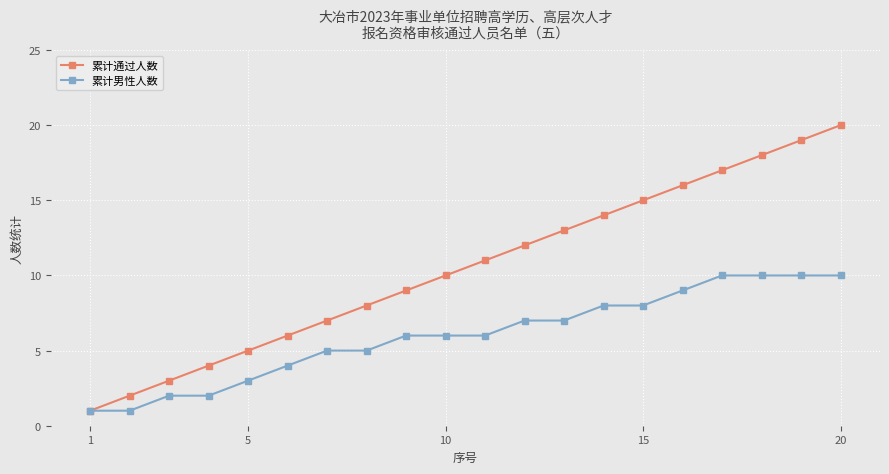

Which series has the largest range (max minus min)?

累计通过人数